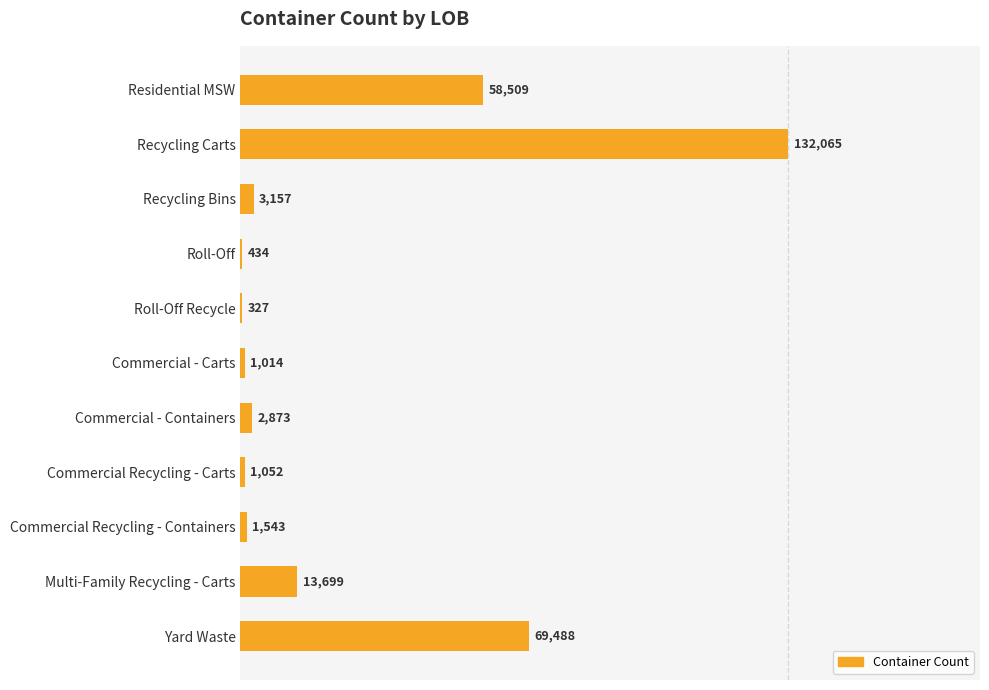

Are the bars horizontal?

Yes